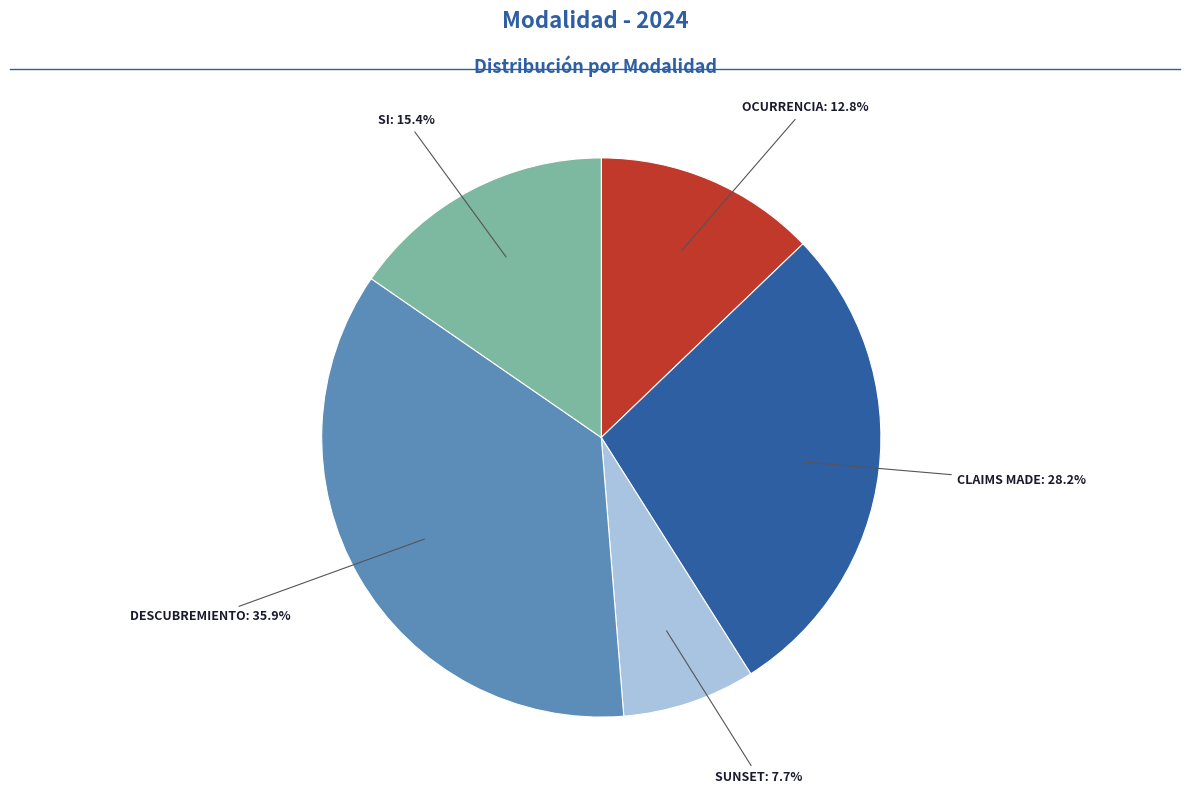

What percentage is the OCURRENCIA slice, to the nearest percent?

13%